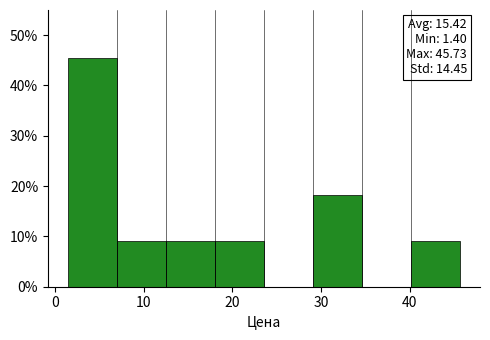

Which range on the x-axis has the tallest bar?

1 to 7